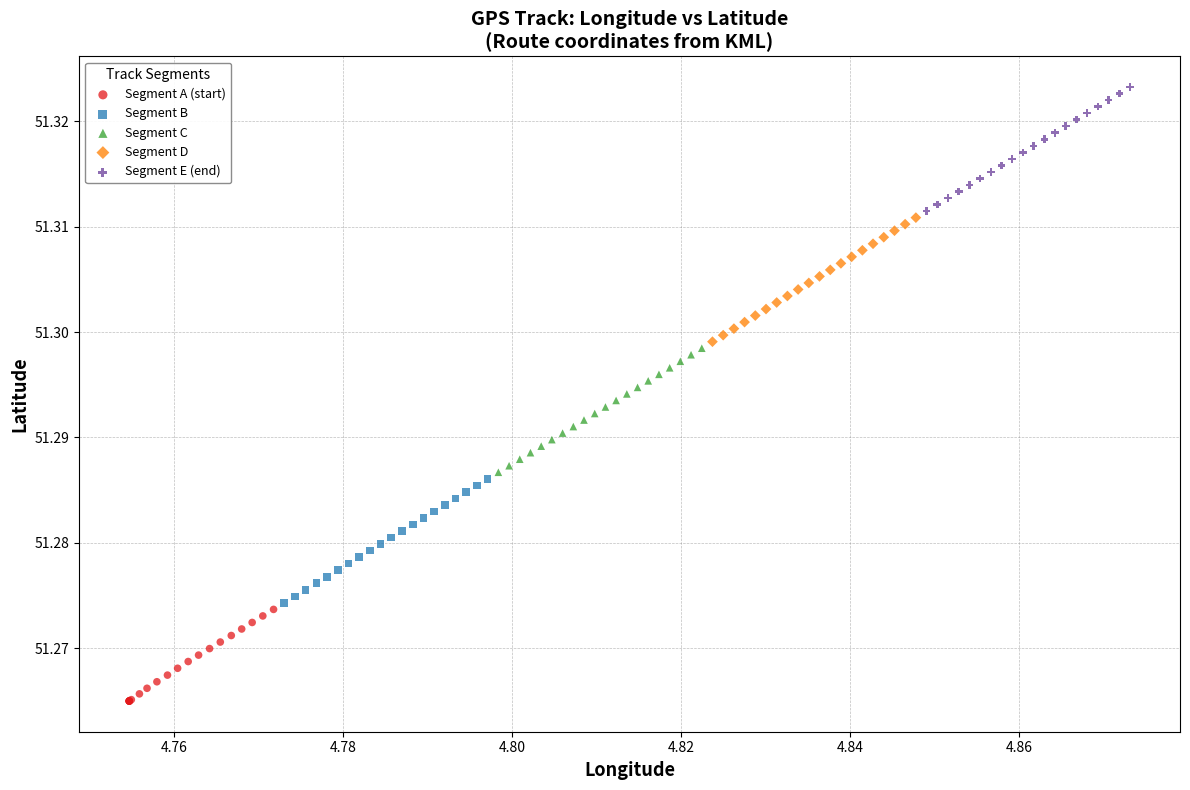

Which series reaches the minimum Y coordinate?

Segment A (start)